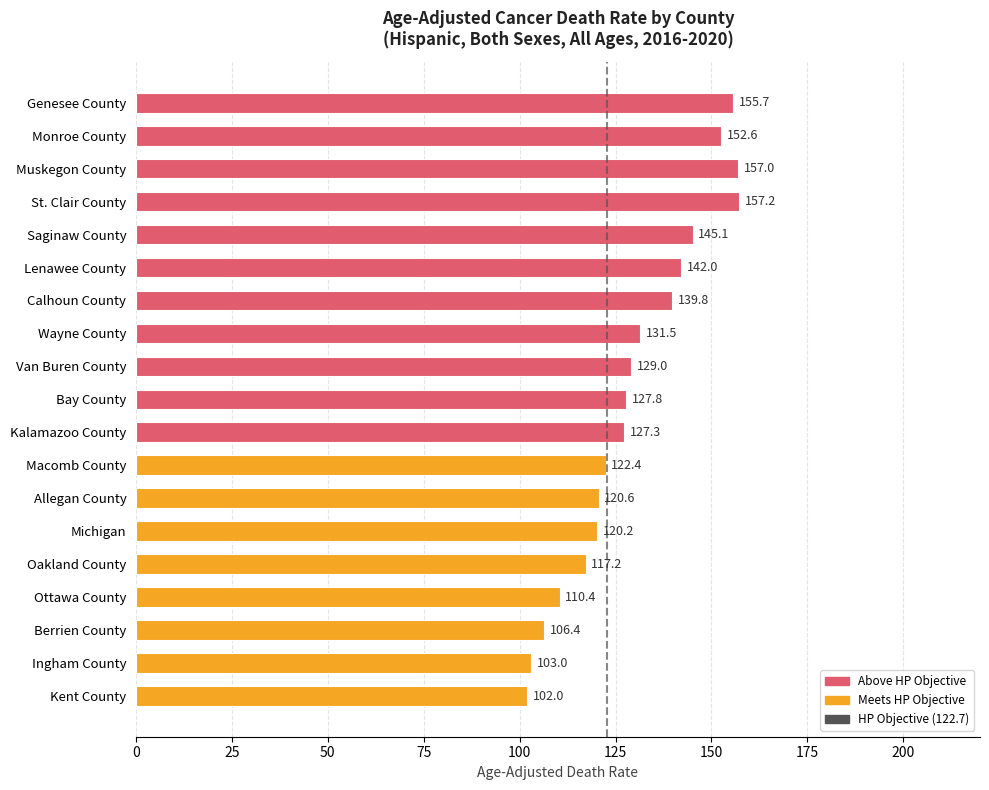

Between Kalamazoo County and Lenawee County, which is larger?

Lenawee County